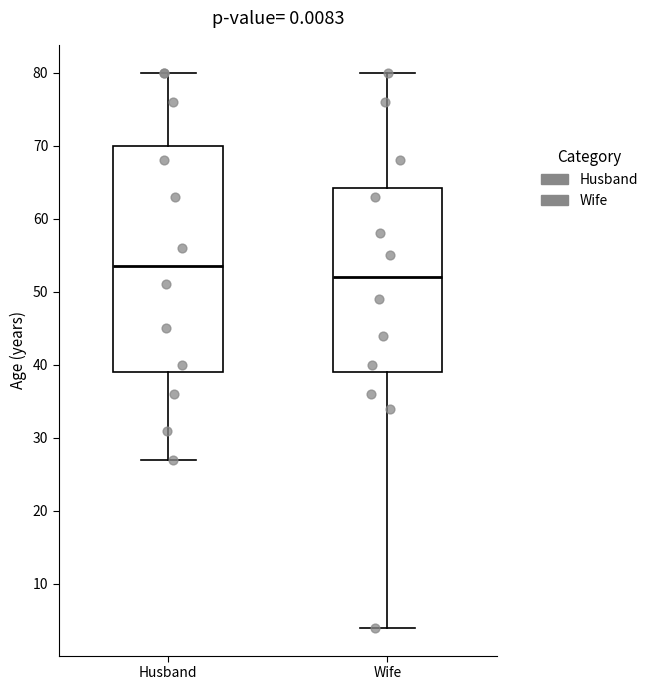

Reading left to right, transcribe this box plot: for each box, give where its median line is, the range the box spans, and where its two whiskers end, as read against the y-axis. The values are not printed on the chart, so give them approximately, as read against the axis.

Husband: median 54, box 39 to 70, whiskers 27 to 80
Wife: median 52, box 39 to 64, whiskers 4 to 80